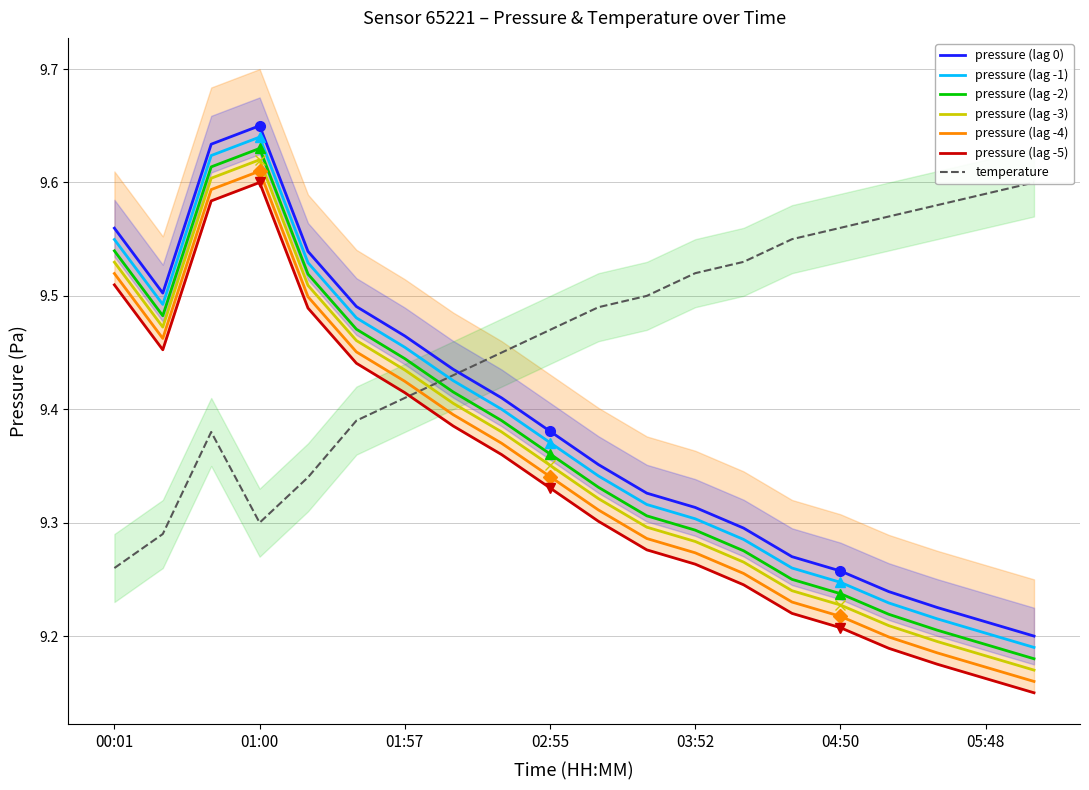

True or false: pressure (lag -2) and pressure (lag -1) intersect in this chart.

False